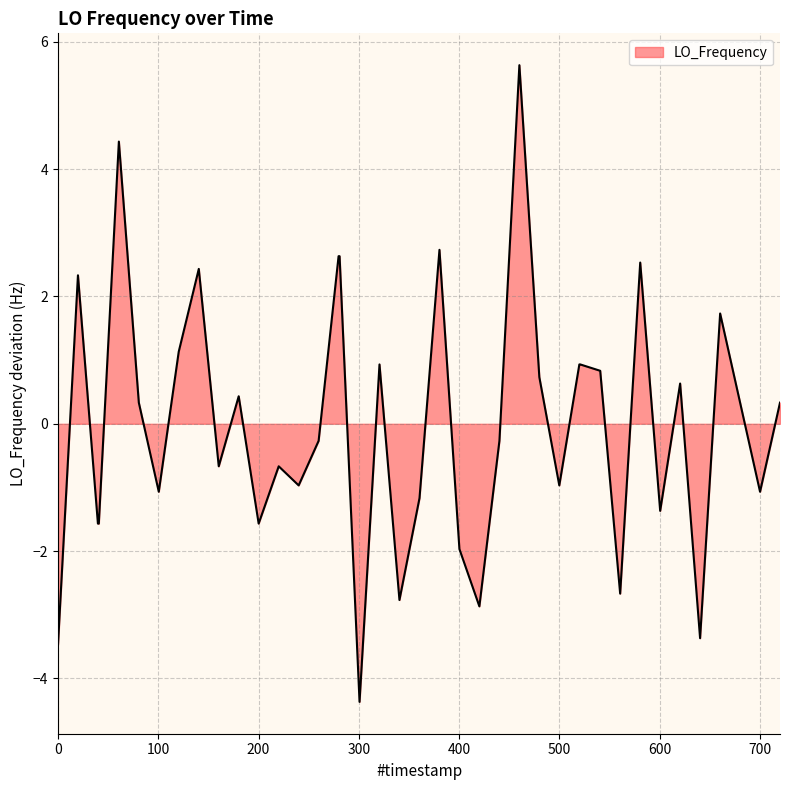

What is the minimum value shown in the chart?

-4.4